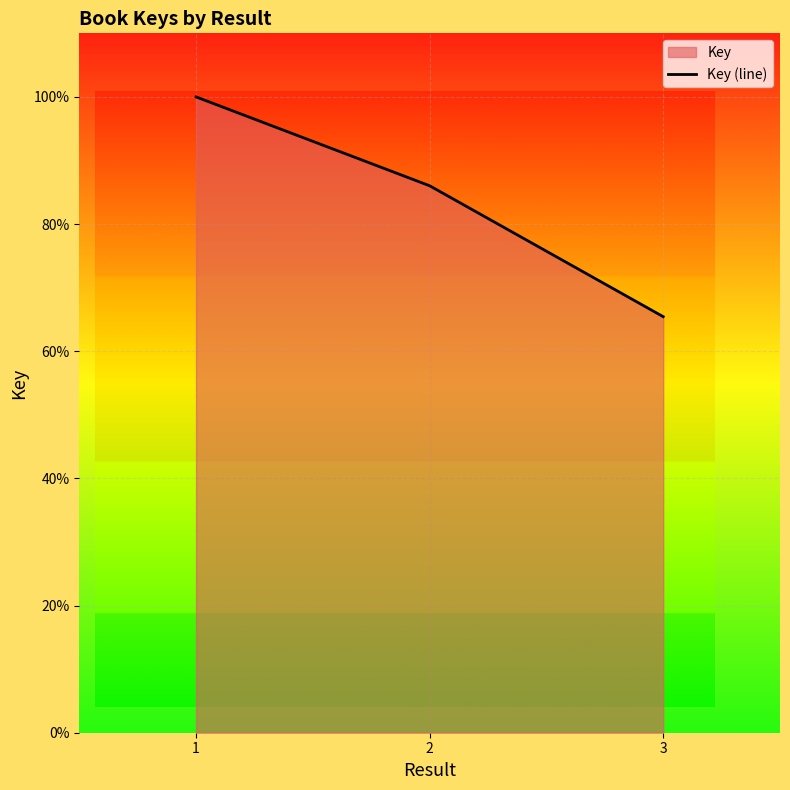

Which label corresponds to the smallest value in the chart?

3